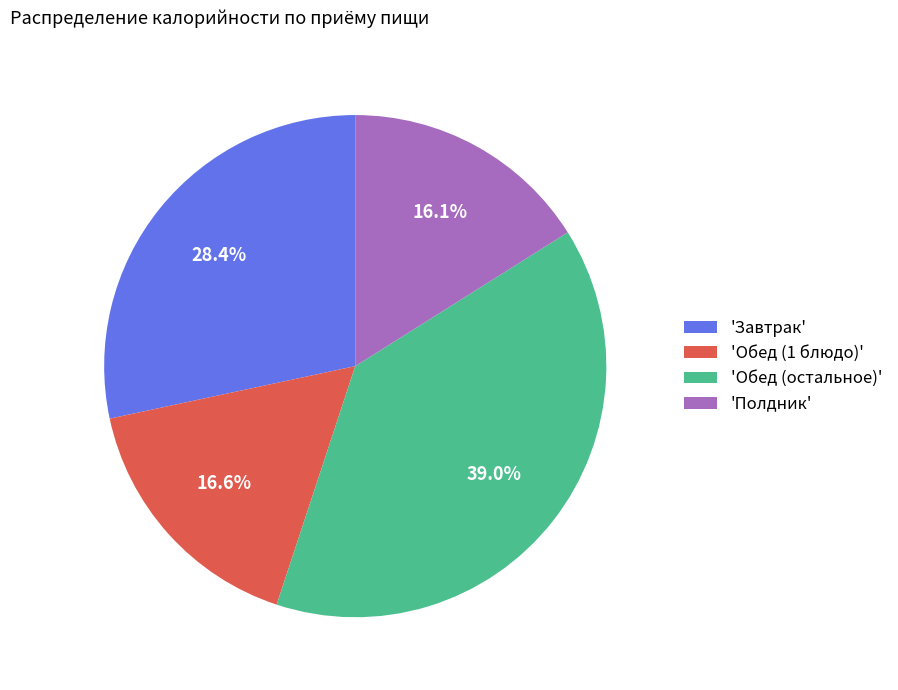

What portion of the pie excludes 'Завтрак'?

71.6%